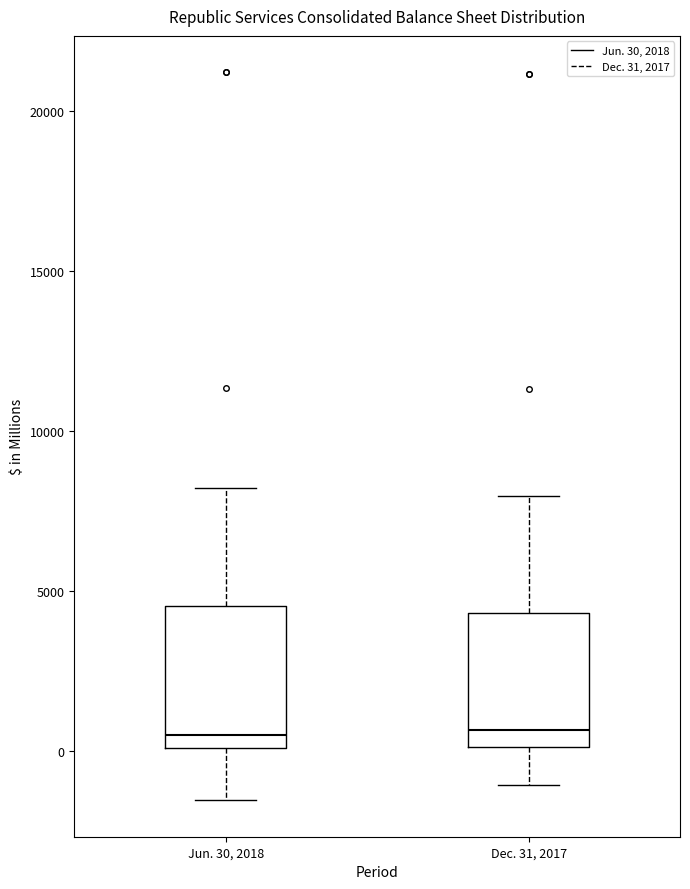

Reading left to right, transcribe this box plot: for each box, give where its median line is, the range the box spans, and where its two whiskers end, as read against the y-axis. The values are not printed on the chart, so give them approximately, as read against the axis.

Jun. 30, 2018: median 500, box 0 to 4500, whiskers -1500 to 8000
Dec. 31, 2017: median 500, box 0 to 4500, whiskers -1000 to 8000